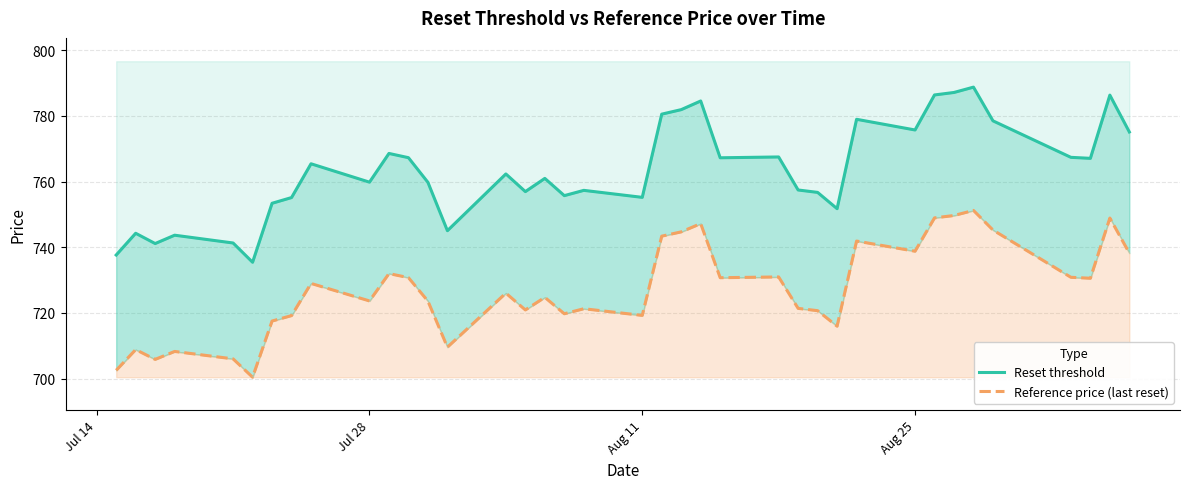

The Reference price (last reset) series shows 1129.4 at 15. True or false?

False